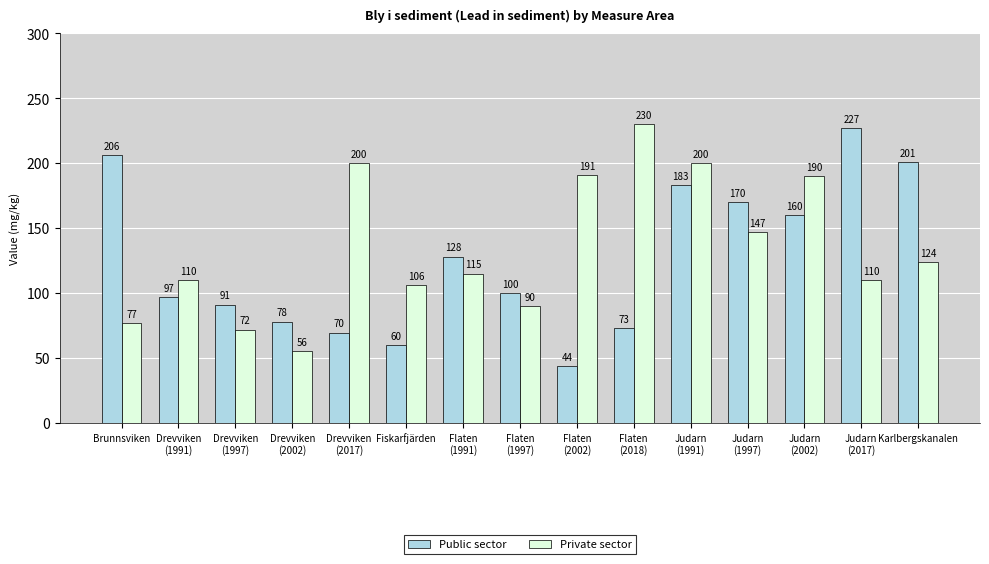

What are all the series names shown in the legend?

Public sector, Private sector